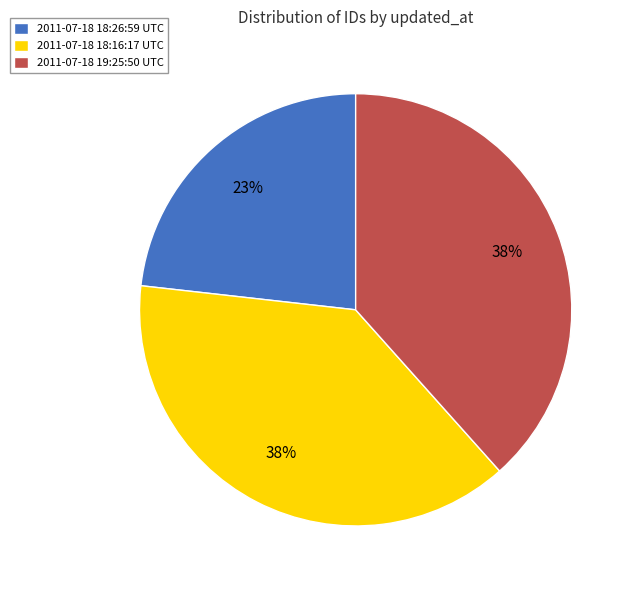

What is the smallest slice in the pie chart?

2011-07-18 18:26:59 UTC